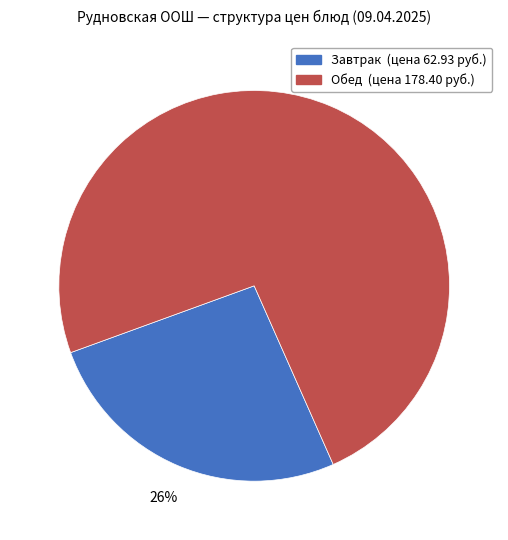

Is there a majority slice in this chart?

Yes